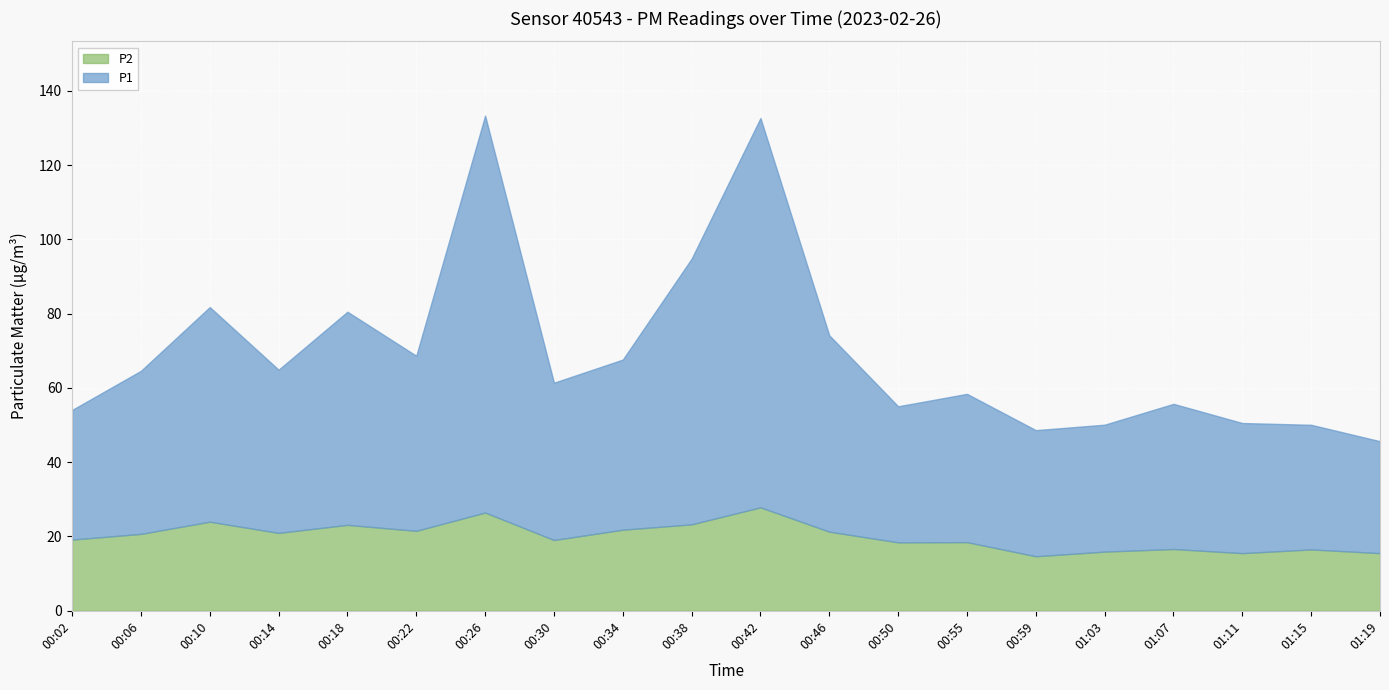

What position from the left is 01:11?

18